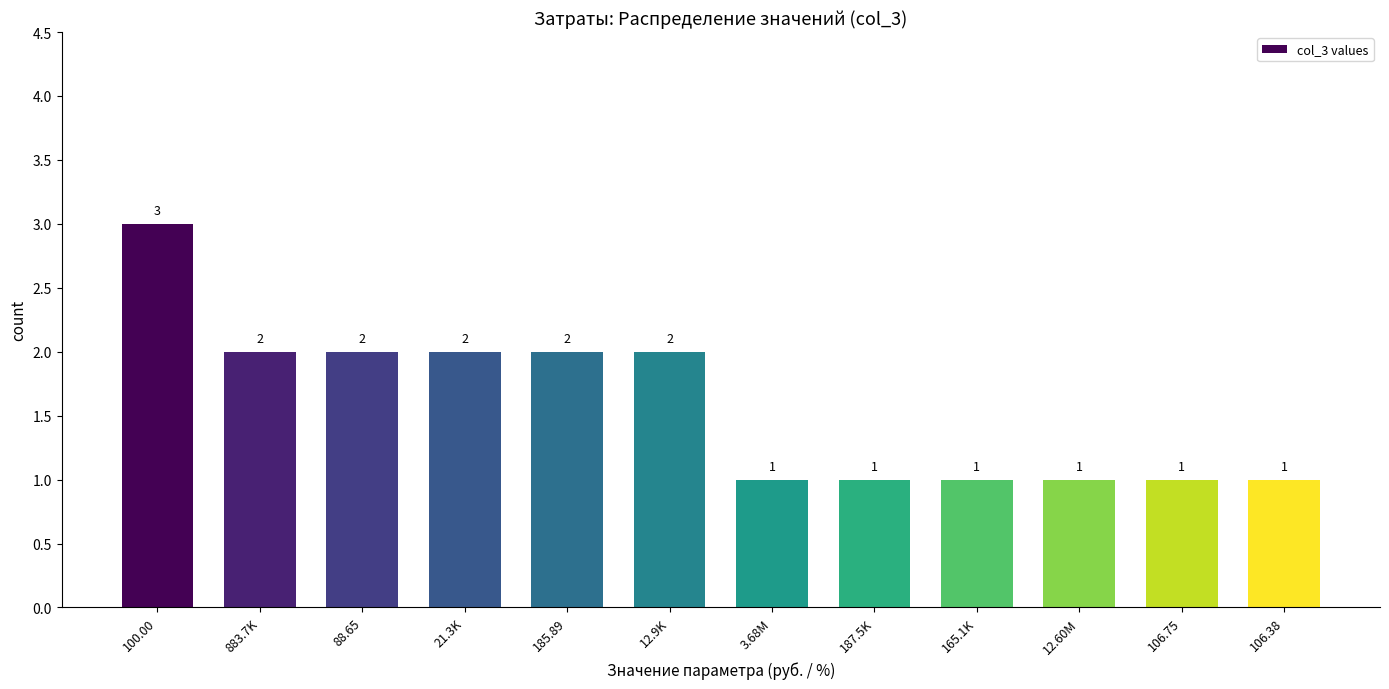

Reading left to right, what are all the values shown in this chart?

100.00=3	883.7K=2	88.65=2	21.3K=2	185.89=2	12.9K=2	3.68M=1	187.5K=1	165.1K=1	12.60M=1	106.75=1	106.38=1